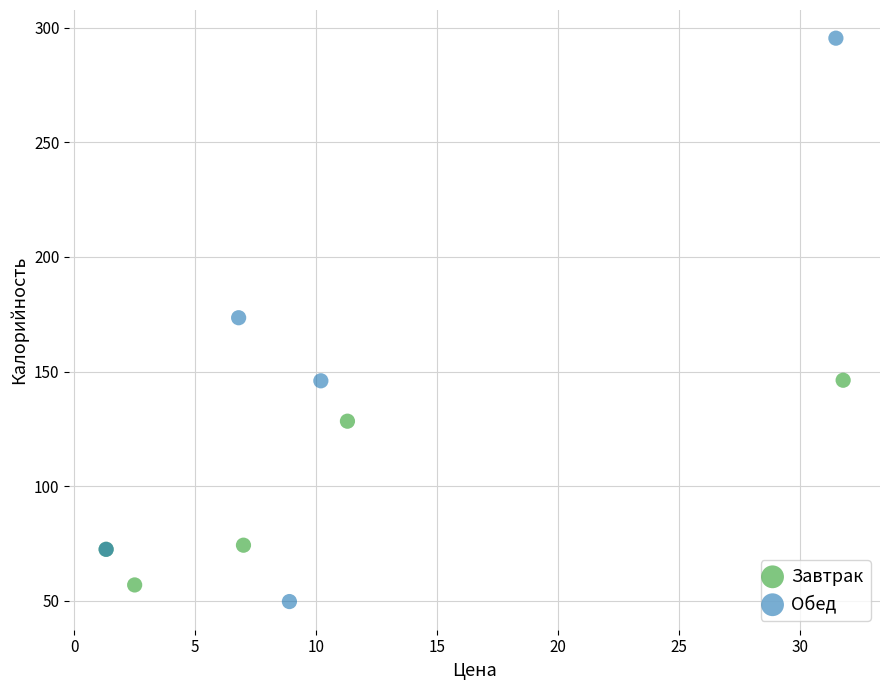

Which series contains the highest Y value?

Обед